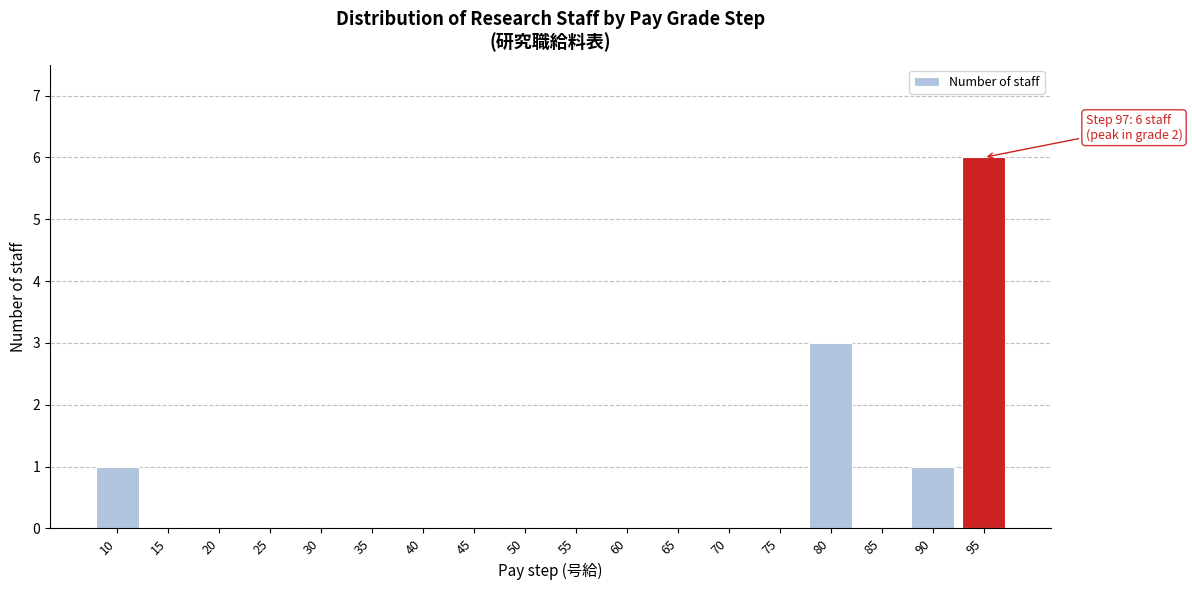

Reading left to right, extract all data points from this chart.

10=1	15=0	20=0	25=0	30=0	35=0	40=0	45=0	50=0	55=0	60=0	65=0	70=0	75=0	80=3	85=0	90=1	95=6